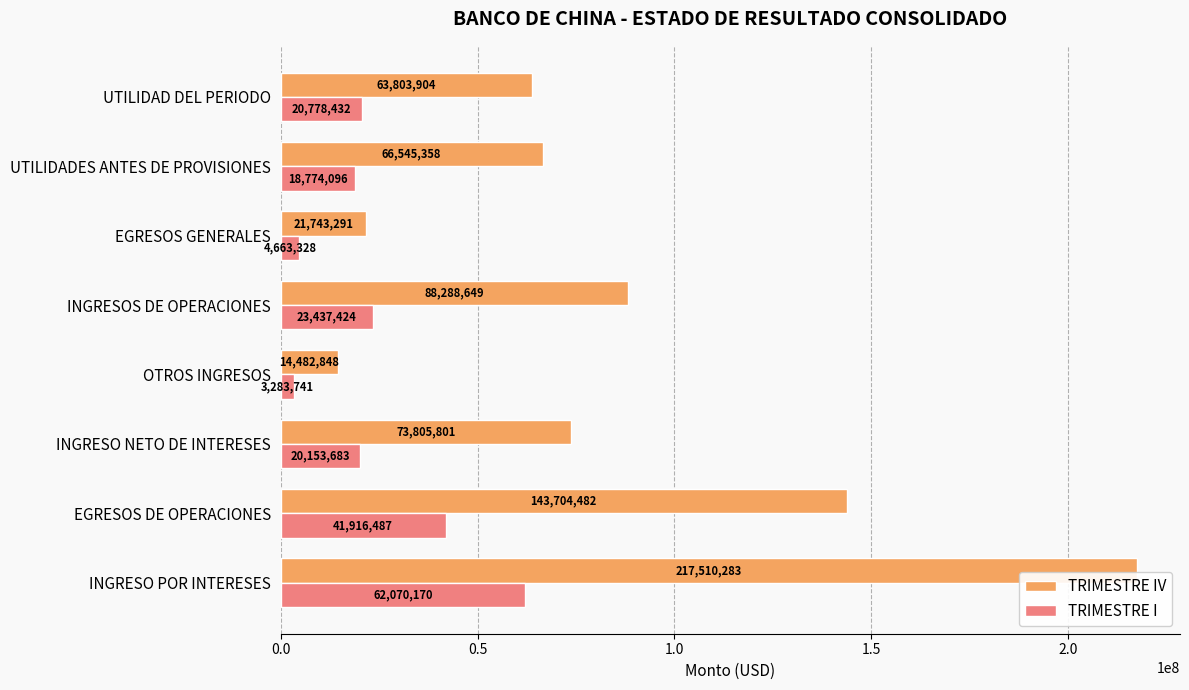

Is the value of TRIMESTRE I at UTILIDADES ANTES DE PROVISIONES greater than the value of TRIMESTRE IV at EGRESOS DE OPERACIONES?

No